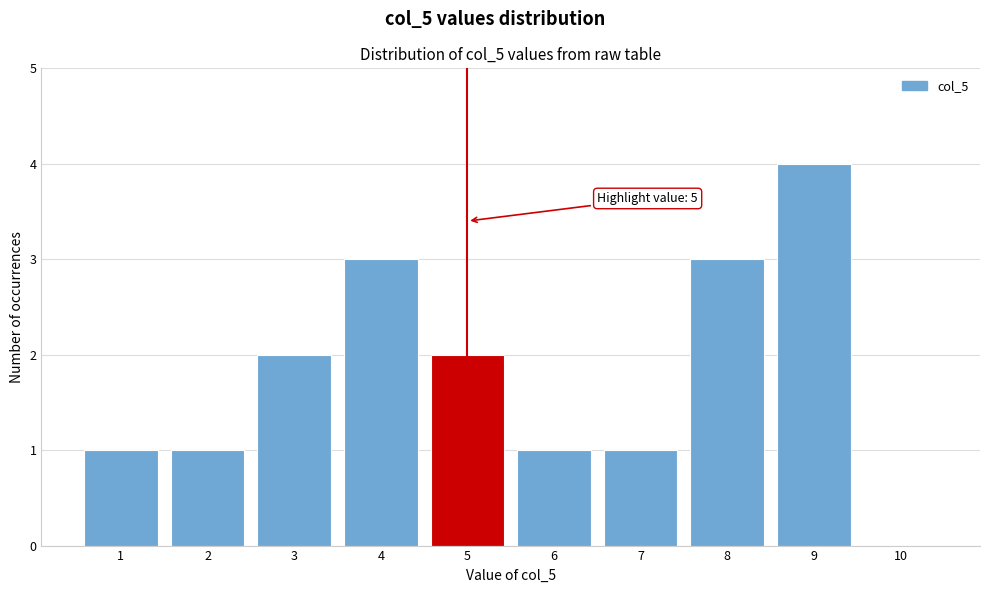

Which range on the x-axis has the tallest bar?

8.5 to 9.5